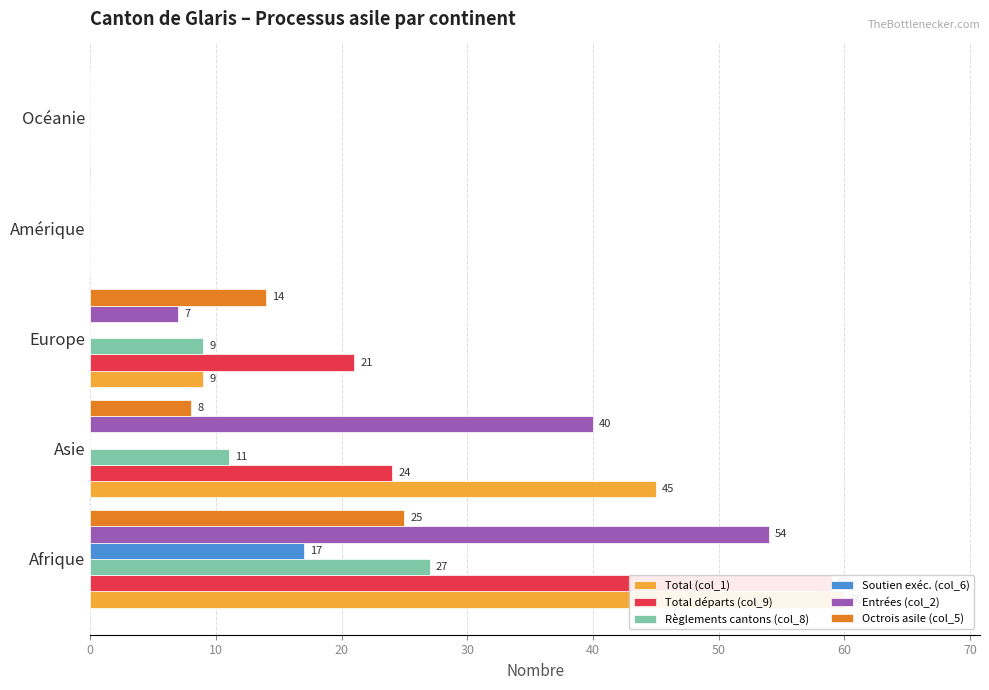

Reading left to right, transcribe all the data shown in this chart.

Total (col_1): 60	45	9	0	0
Total départs (col_9): 59	24	21	0	0
Règlements cantons (col_8): 27	11	9	0	0
Soutien exéc. (col_6): 17	0	0	0	0
Entrées (col_2): 54	40	7	0	0
Octrois asile (col_5): 25	8	14	0	0